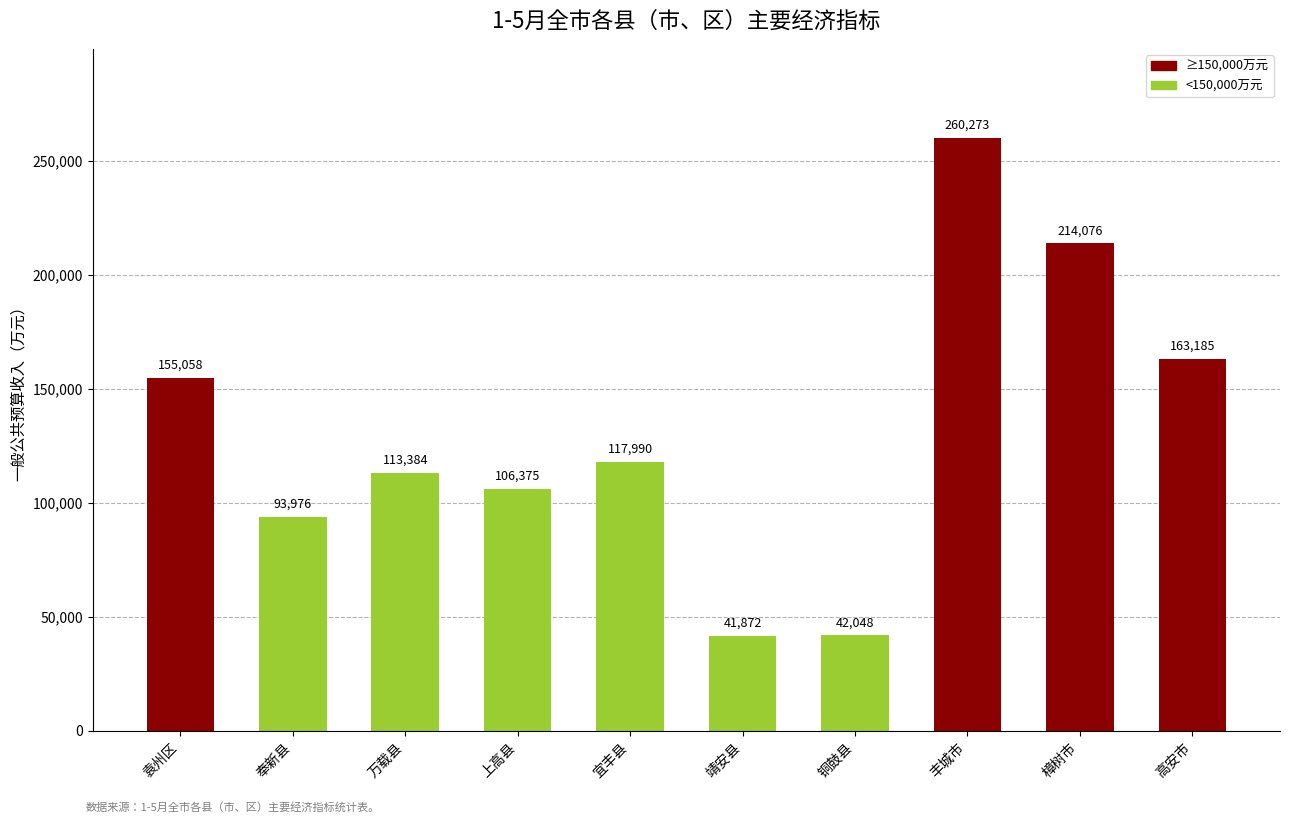

Reading left to right, what are all the values shown in this chart?

155058	93976	113384	106375	117990	41872	42048	260273	214076	163185